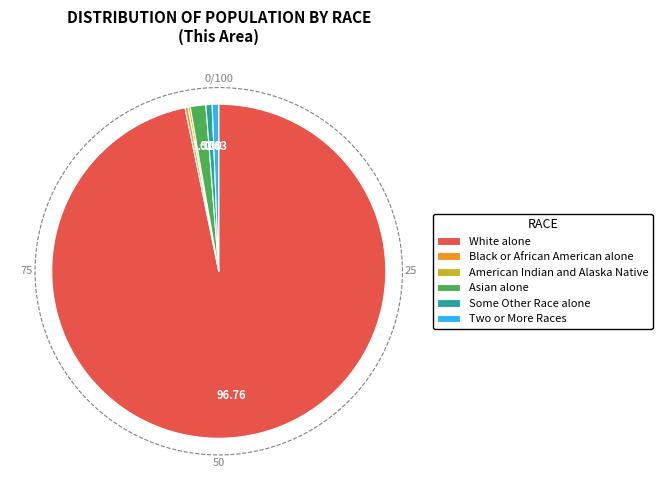

Is the sum of Some Other Race alone and Two or More Races greater than half?

No